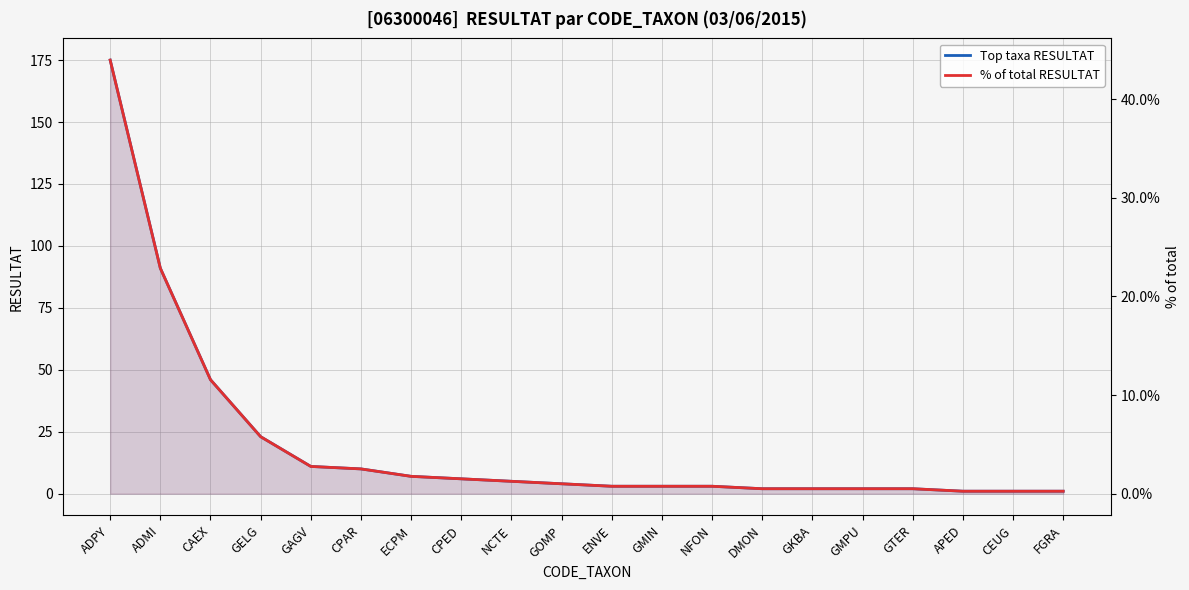

Does the chart display data point markers on the line(s)?

No